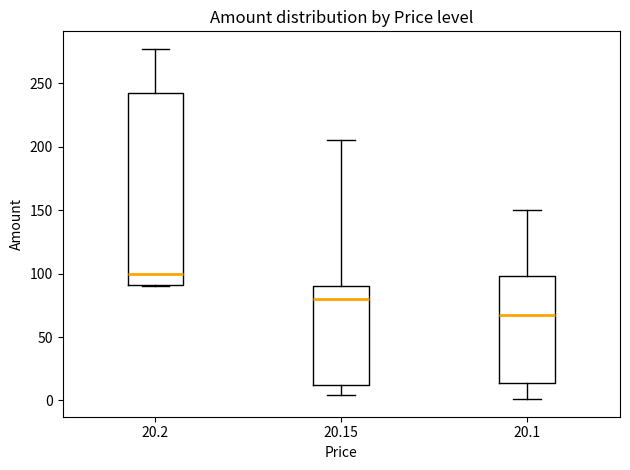

Reading left to right, transcribe this box plot: for each box, give where its median line is, the range the box spans, and where its two whiskers end, as read against the y-axis. The values are not printed on the chart, so give them approximately, as read against the axis.

20.2: median 100, box 90 to 240, whiskers 90 to 275
20.15: median 80, box 10 to 90, whiskers 5 to 205
20.1: median 70, box 15 to 100, whiskers 0 to 150